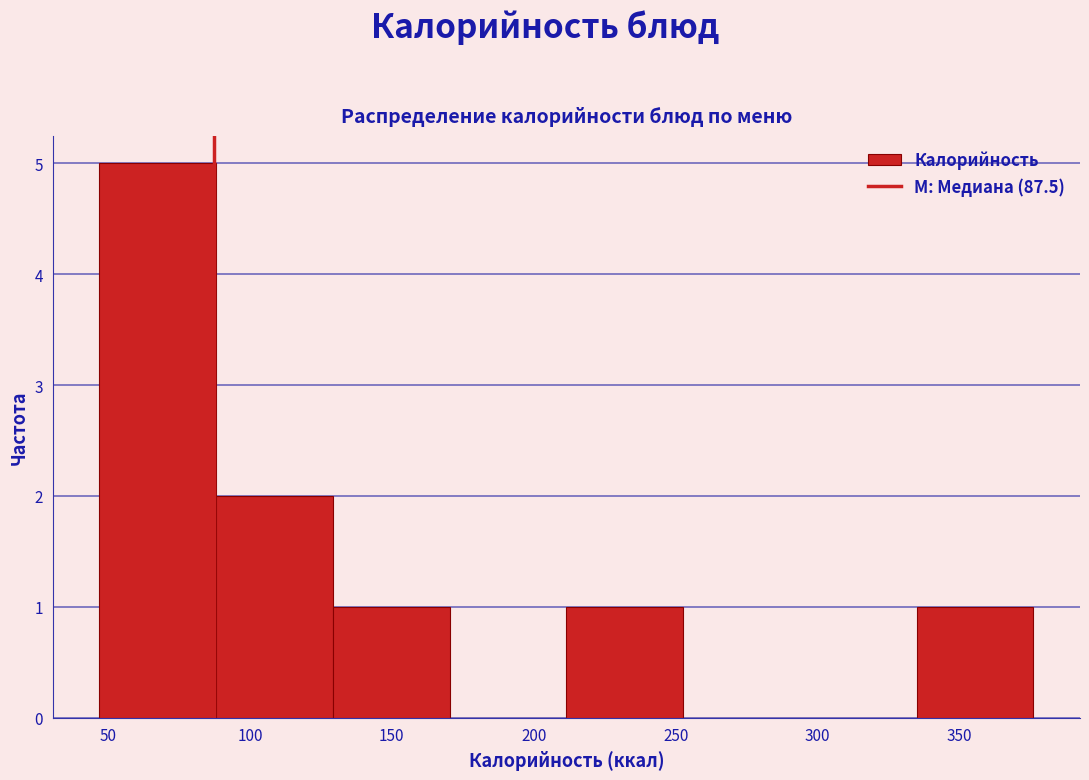

Reading left to right, list every bar in this chart as the range it spans on the x-axis followed by its height. Neither the bar edges nor the heights are printed on the chart, so give them approximately, as read against the axes.

45 to 90: 5
90 to 130: 2
130 to 170: 1
170 to 210: 0
210 to 255: 1
255 to 295: 0
295 to 335: 0
335 to 375: 1